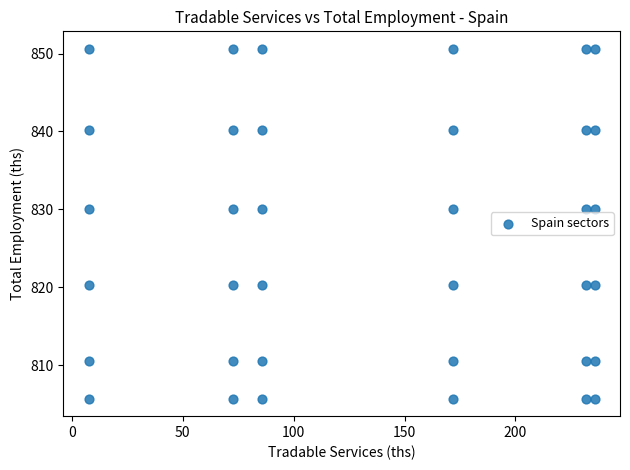

What is the range of X values (max minus min)?

228.1